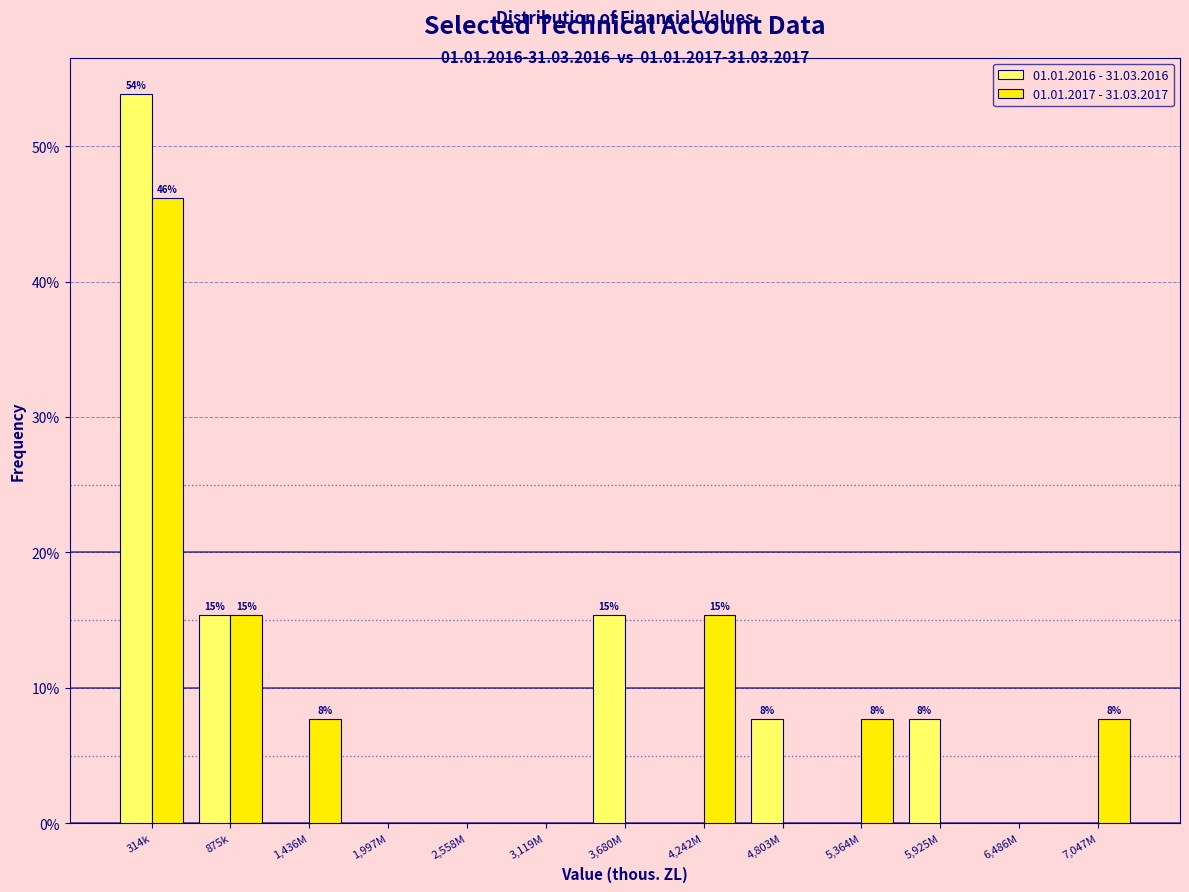

Reading left to right, what are all the values shown in this chart?

01.01.2016 - 31.03.2016: 314k=53.8	875k=15.4	1,436M=0.0	1,997M=0.0	2,558M=0.0	3,119M=0.0	3,680M=15.4	4,242M=0.0	4,803M=7.7	5,364M=0.0	5,925M=7.7	6,486M=0.0	7,047M=0.0
01.01.2017 - 31.03.2017: 314k=46.2	875k=15.4	1,436M=7.7	1,997M=0.0	2,558M=0.0	3,119M=0.0	3,680M=0.0	4,242M=15.4	4,803M=0.0	5,364M=7.7	5,925M=0.0	6,486M=0.0	7,047M=7.7